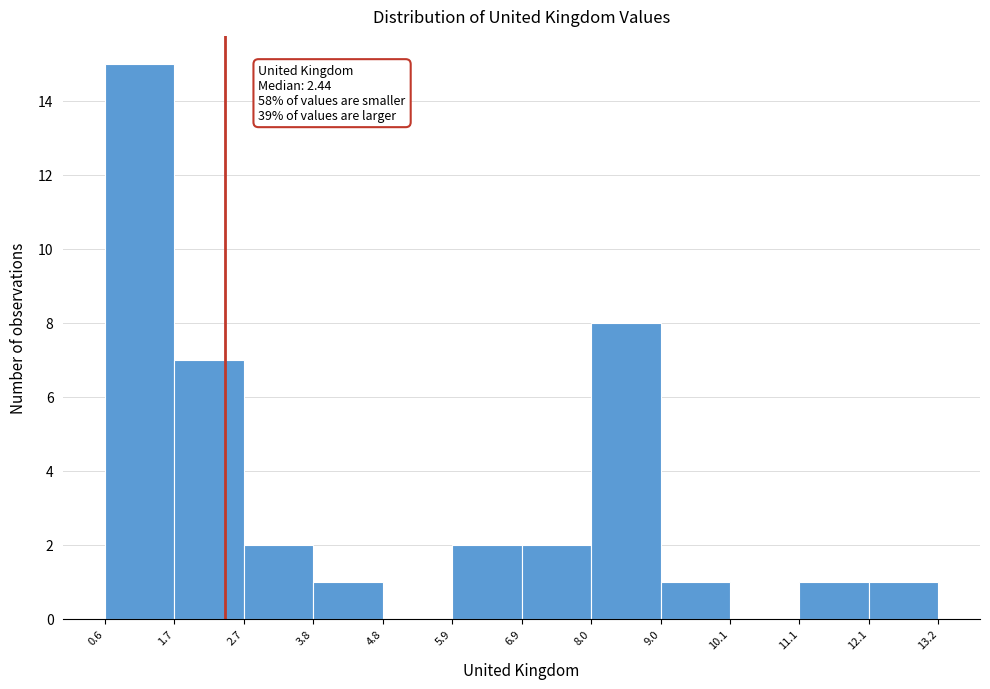

Which range on the x-axis has the tallest bar?

0.6 to 1.7